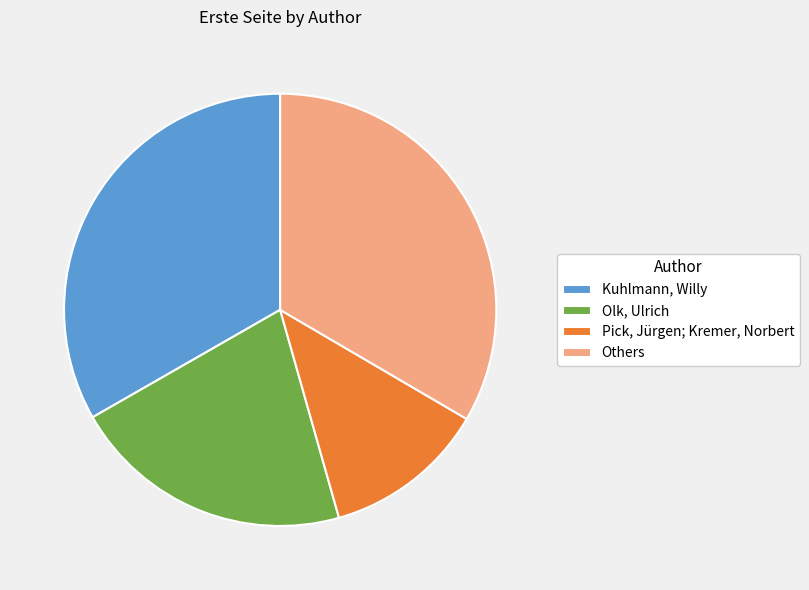

Is the sum of Olk, Ulrich and Others greater than half?

Yes